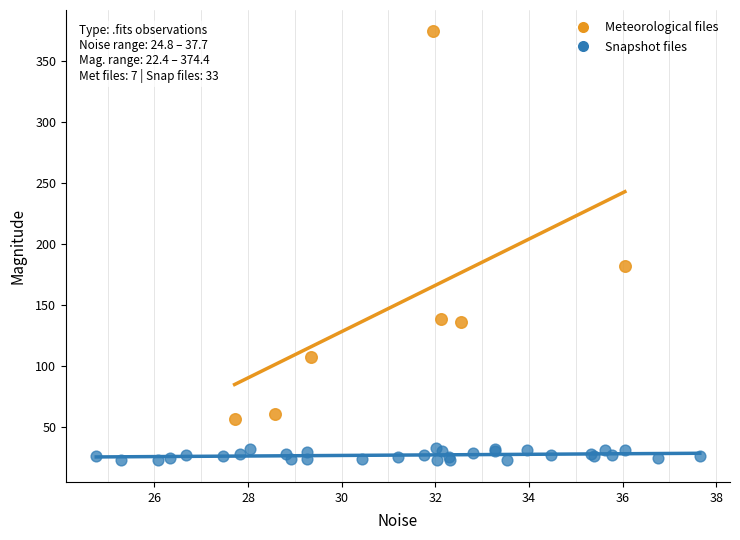

Which series has the widest spread of Y values?

Meteorological files